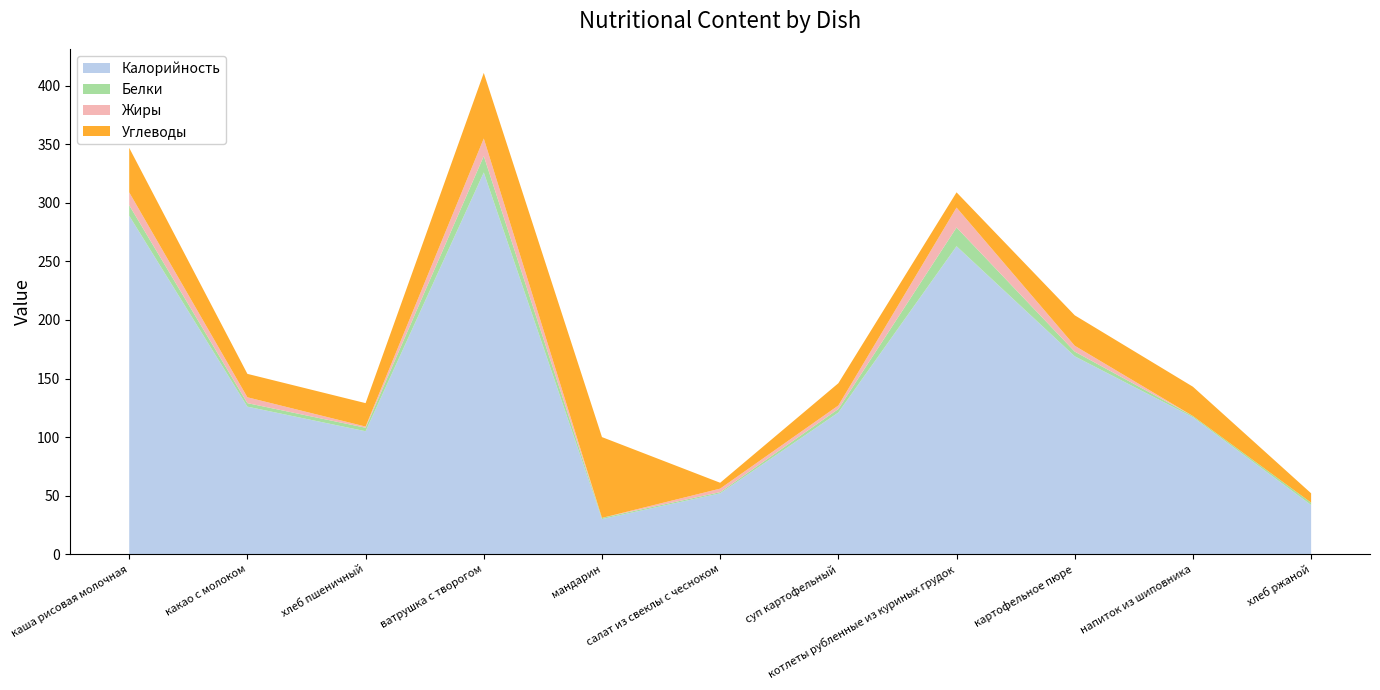

Reading left to right, list all the values displayed in this chart.

Калорийность: 289	126	105	326	30	52	121	263	169	117	42
Белки: 9	3	3	14	1	1	3	16	4	1	2
Жиры: 11	5	1	15	0	3	3	17	5	0	0
Углеводы: 38	20	20	56	69	5	19	13	26	25	8